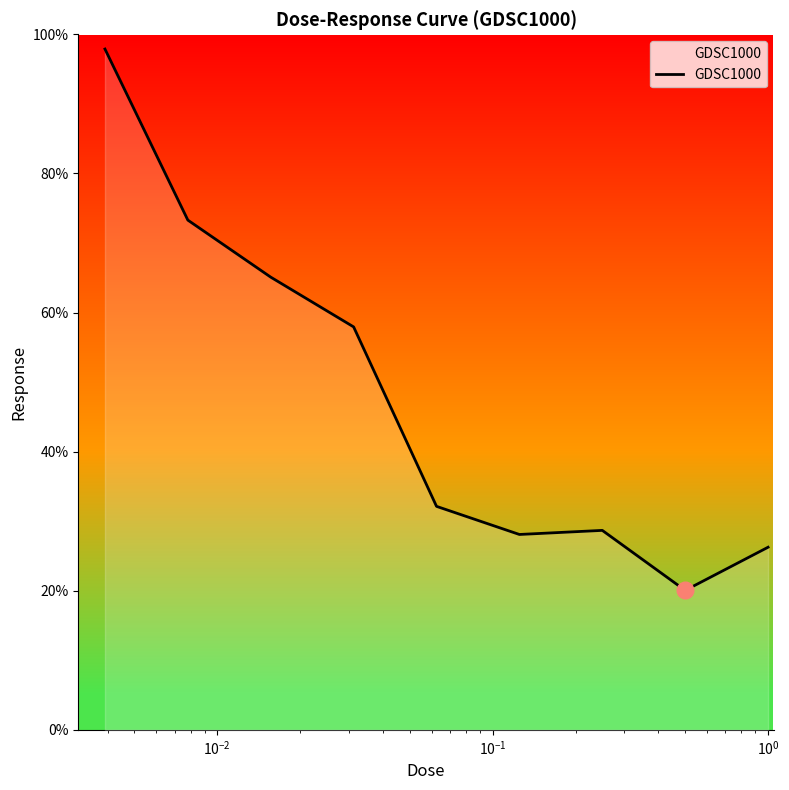

What is the difference between the maximum and minimum values?

77.8